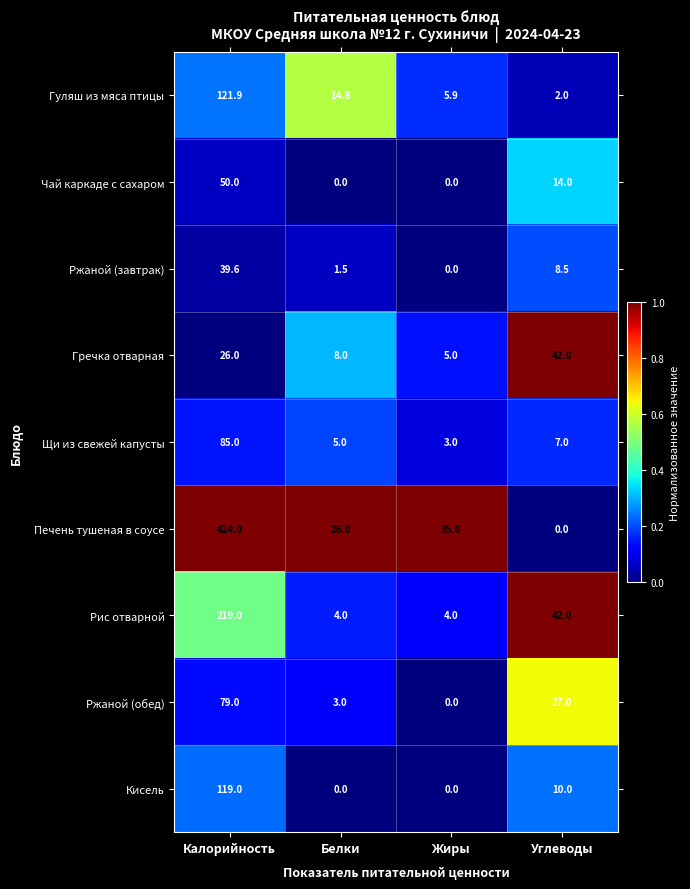

What is the highest value of the Рис отварной series?

219.0